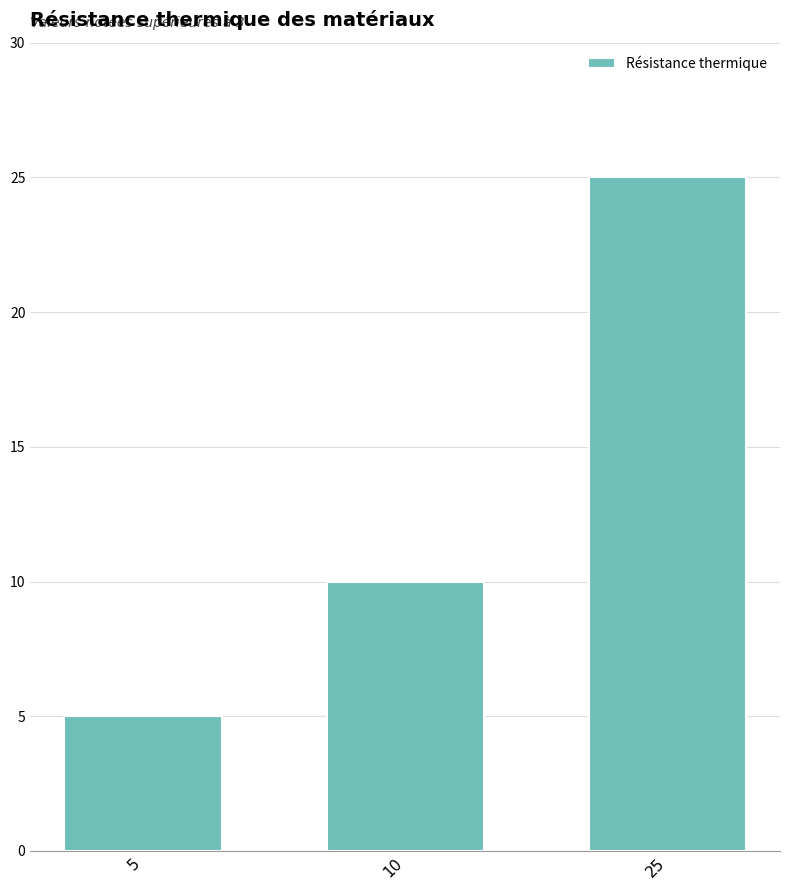

What is the average value?

13